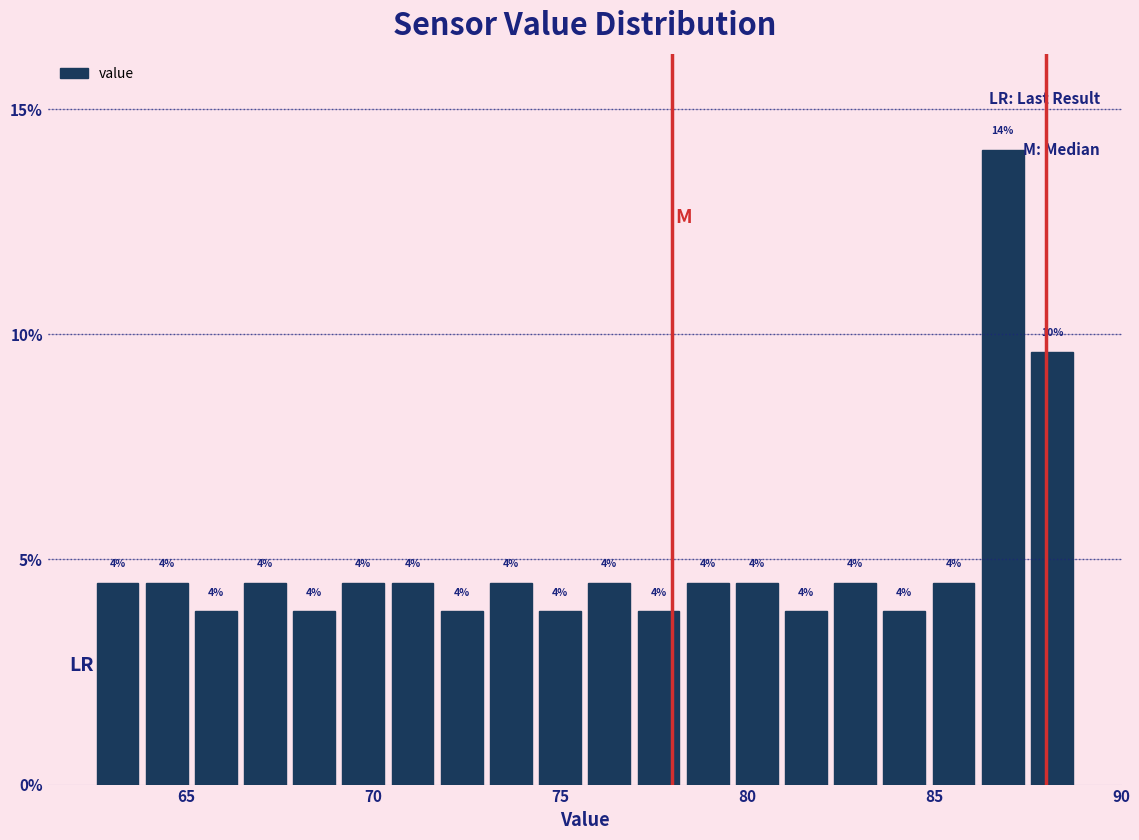

Around what value on the x-axis is the tallest bar? Give the approximate position of its centre, as read against the axis.

87.0